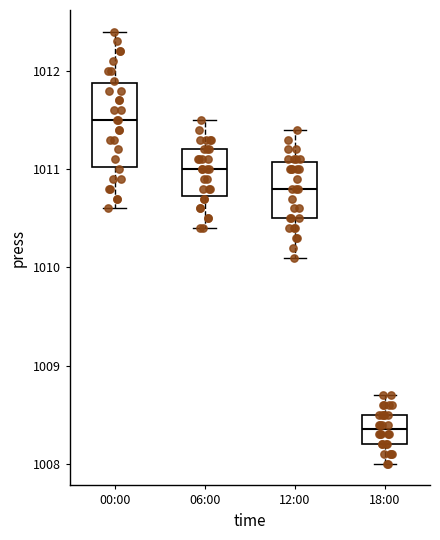

Which box's median line is the highest?

00:00